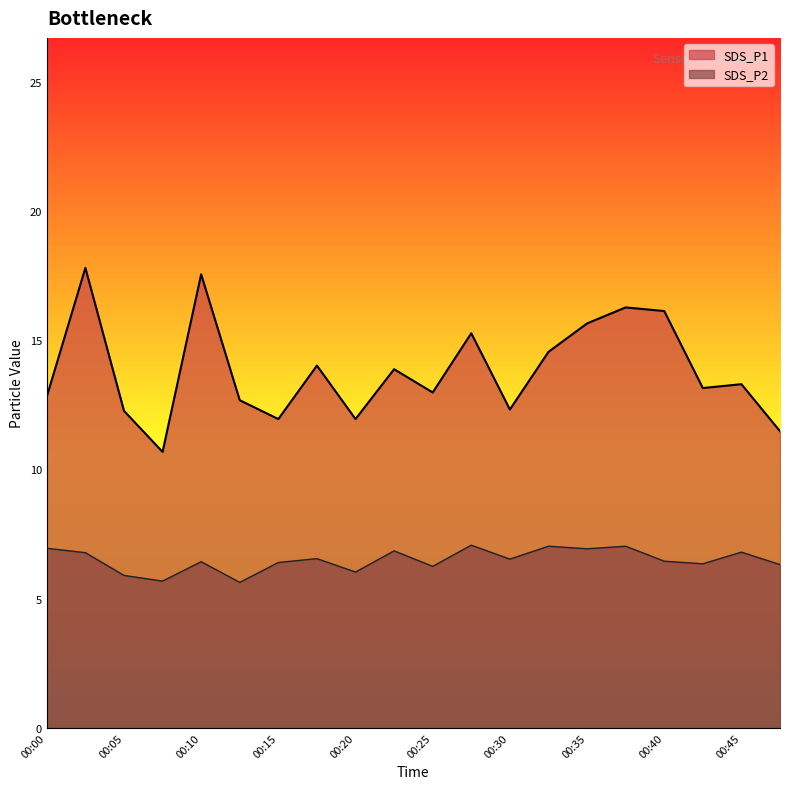

In SDS_P2, how many points are lower than both neighbors (excluding endpoints)?

7